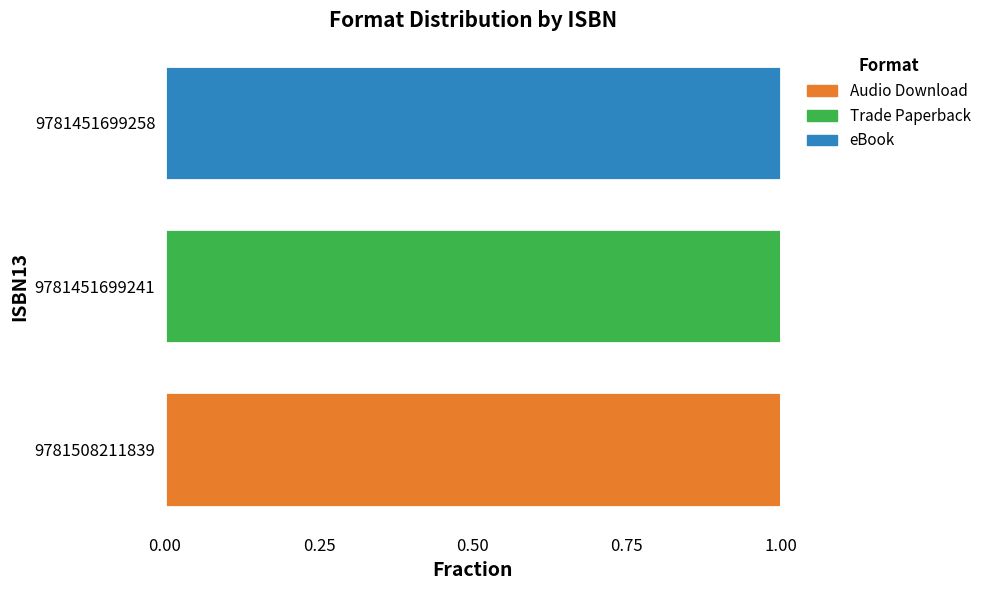

The value of Audio Download at 9781508211839 is 1. True or false?

True